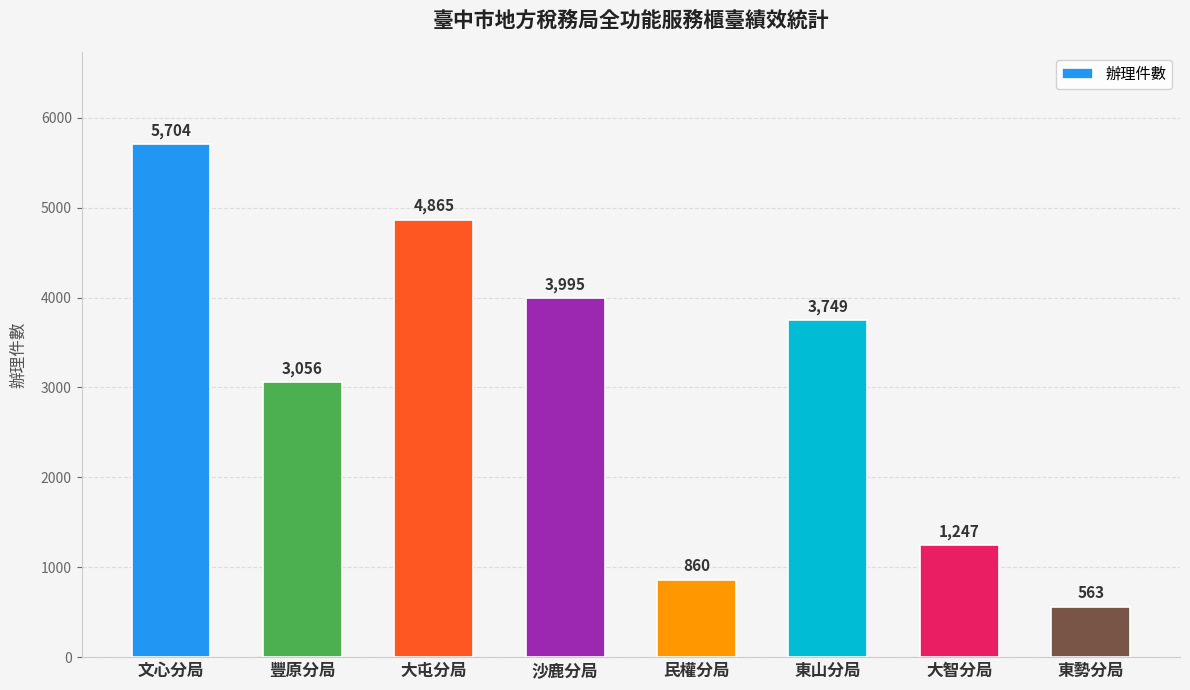

Read the value at 大智分局.

1247